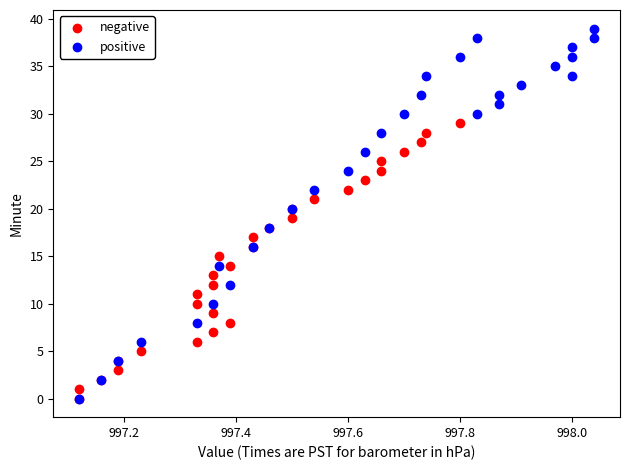

Which series reaches the maximum Y coordinate?

positive